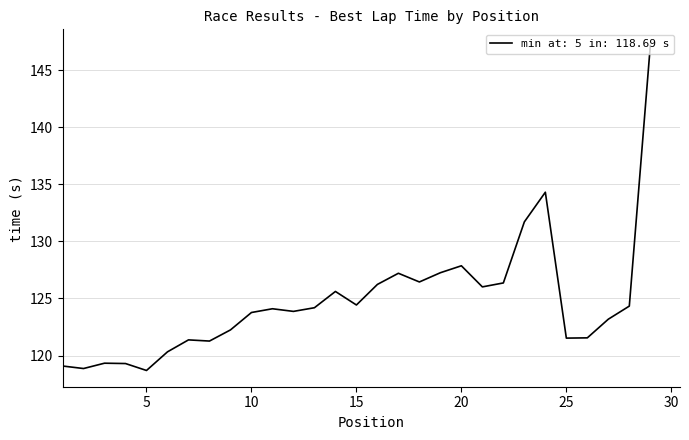

What is the maximum value shown in the chart?

147.2